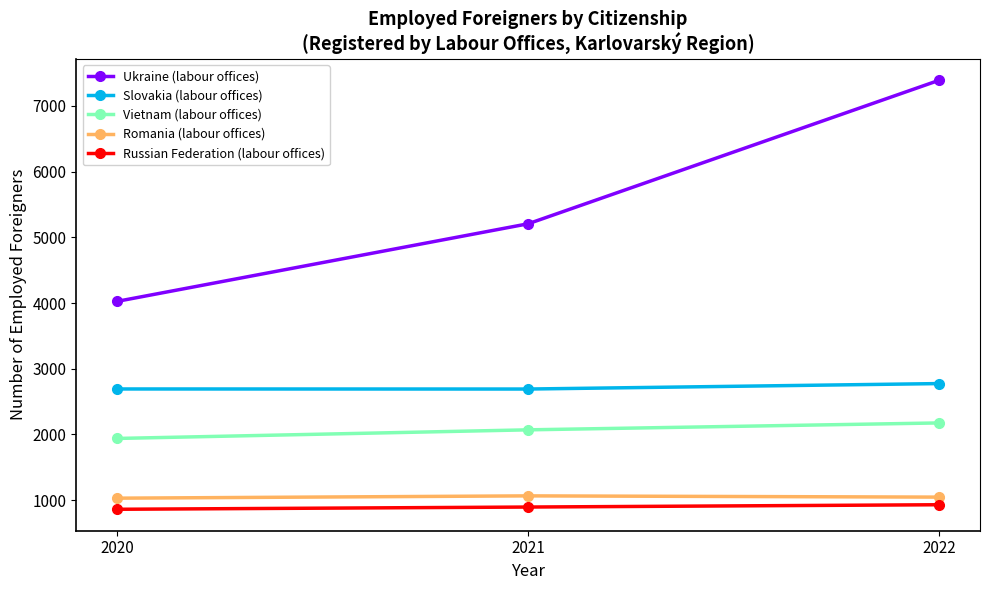

What is the value of the Slovakia (labour offices) point at the 1st from the left?

2692